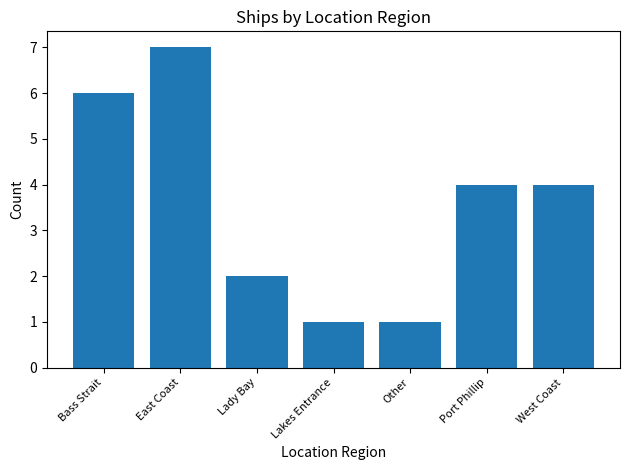

What is the label of the 3rd bar from the left?

Lady Bay